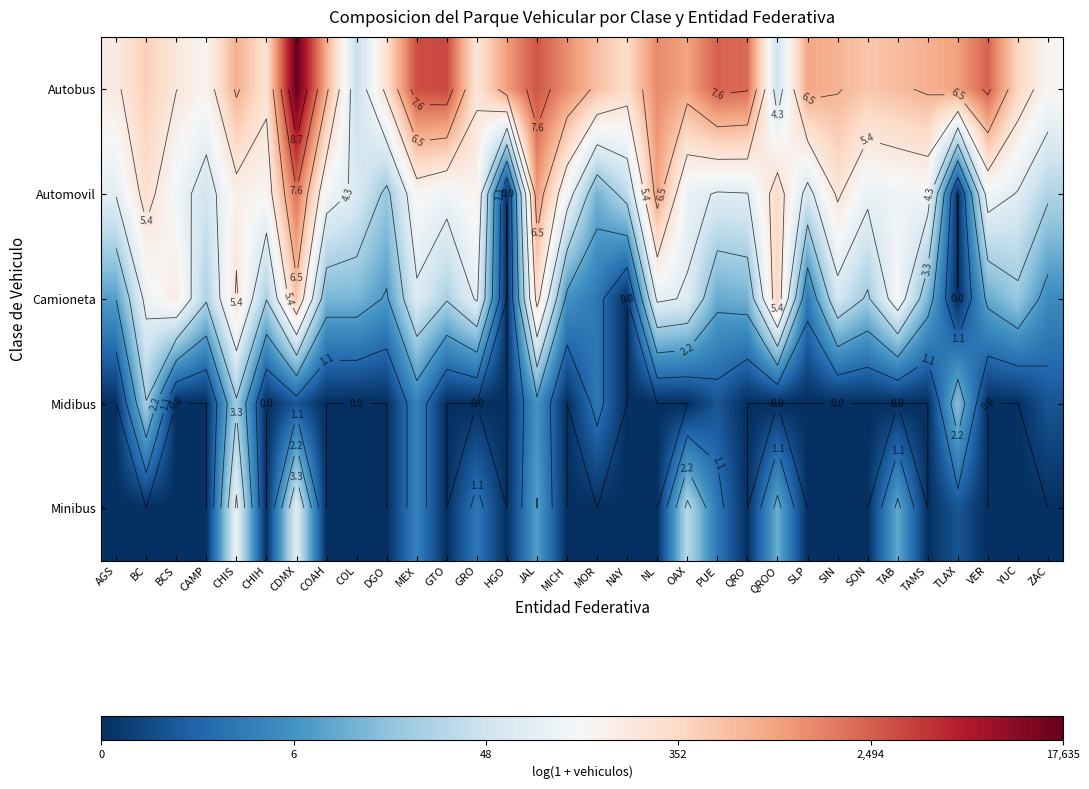

The Camioneta series shows 5.9 at CHIH. True or false?

False